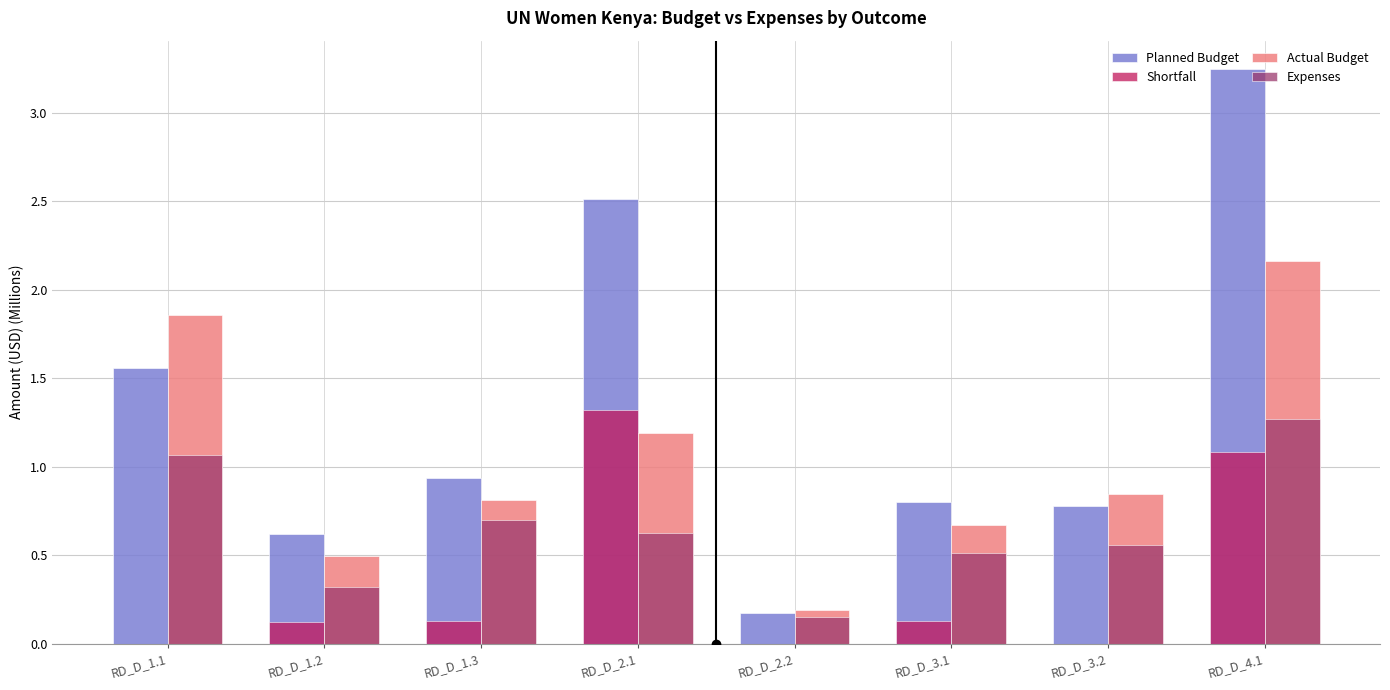

Which series changed the most between RD_D_2.1 and RD_D_3.1?

Planned Budget